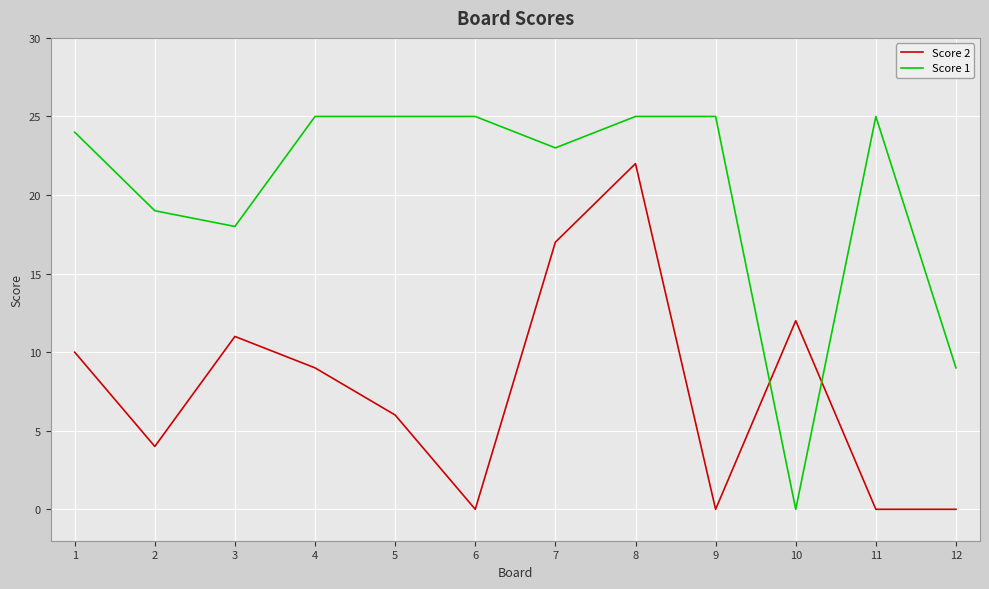

What is the difference between the highest and lowest values at 8?

3